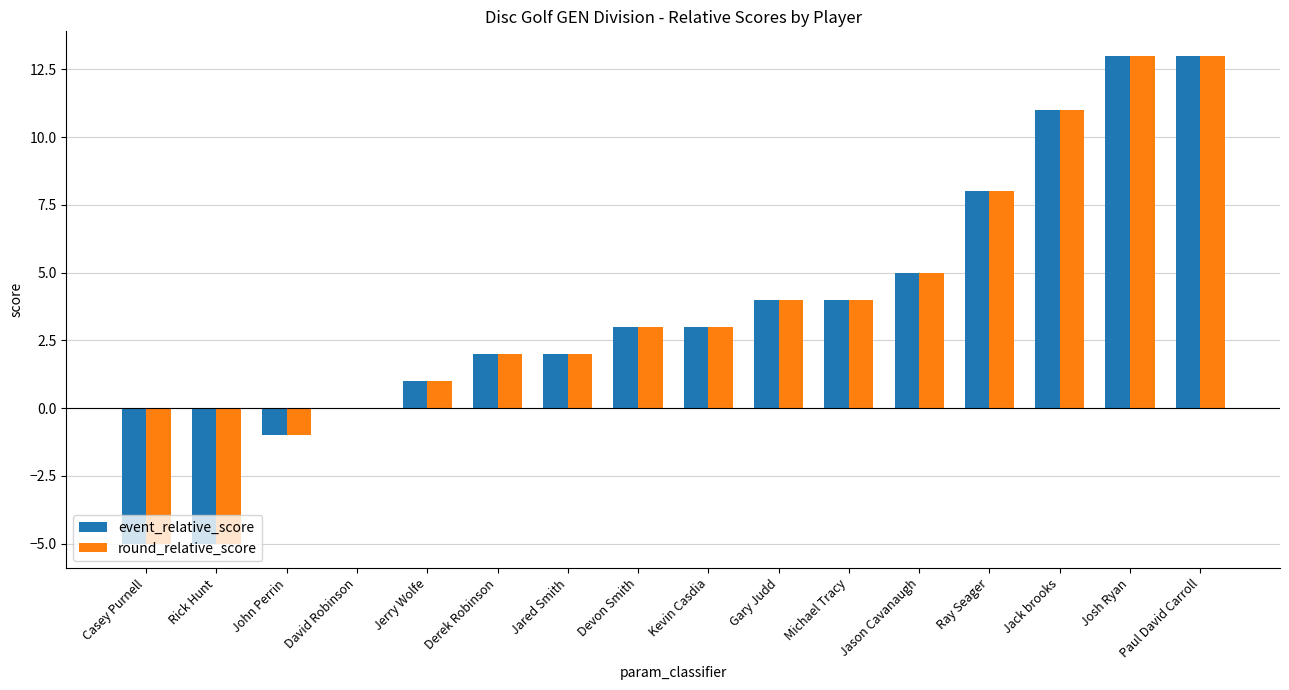

Count the number of data series in this chart.

2